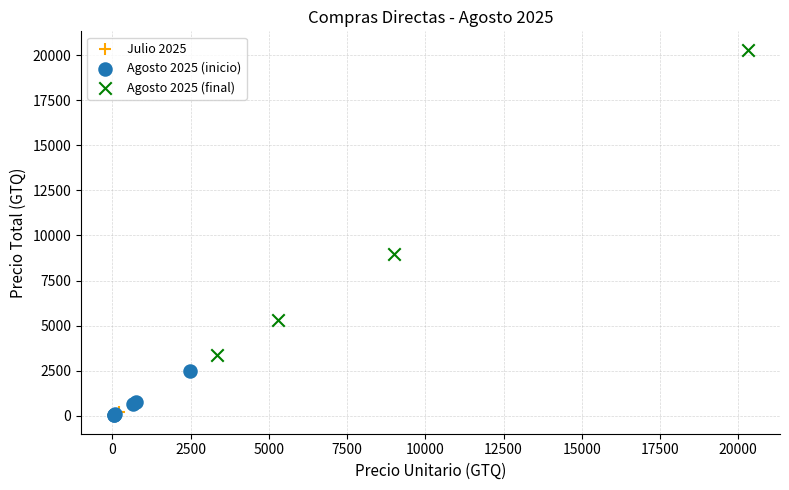

What are all the series names shown in the legend?

Julio 2025, Agosto 2025 (inicio), Agosto 2025 (final)